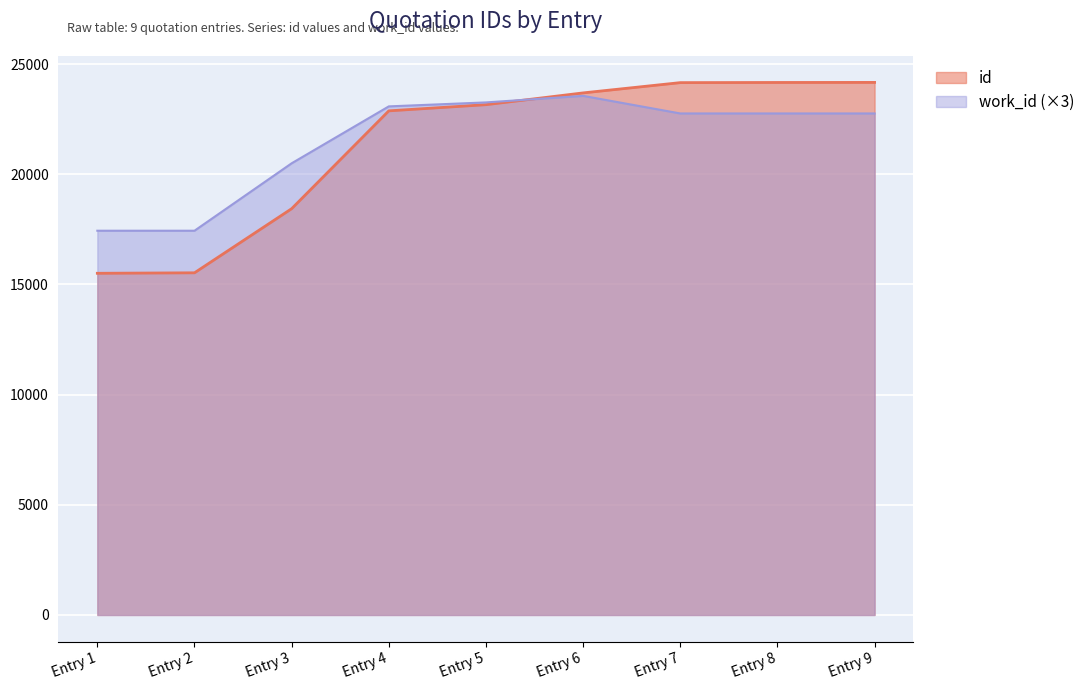

What is the lowest value of the work_id (×3) series?

17439